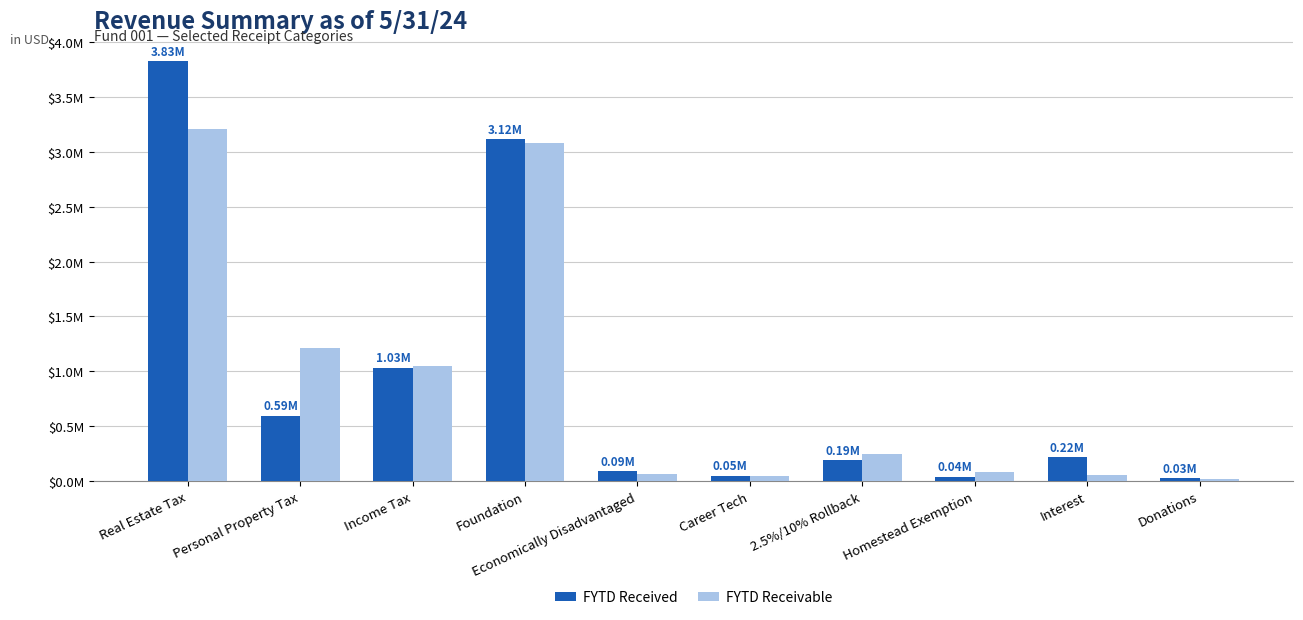

Is the value of FYTD Received at Economically Disadvantaged greater than the value of FYTD Receivable at 2.5%/10% Rollback?

No